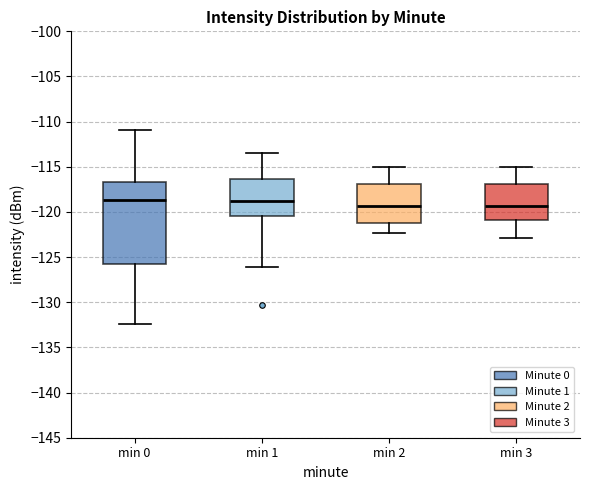

Reading left to right, read every box against the y-axis: the position of its median line, the range the box covers, and the ends of its whiskers. The values are not printed on the chart, so give them approximately, as read against the axis.

min 0: median -118.5, box -125.5 to -116.5, whiskers -132.5 to -111.0
min 1: median -119.0, box -120.5 to -116.5, whiskers -126.0 to -113.5
min 2: median -119.5, box -121.0 to -117.0, whiskers -122.5 to -115.0
min 3: median -119.5, box -121.0 to -117.0, whiskers -123.0 to -115.0